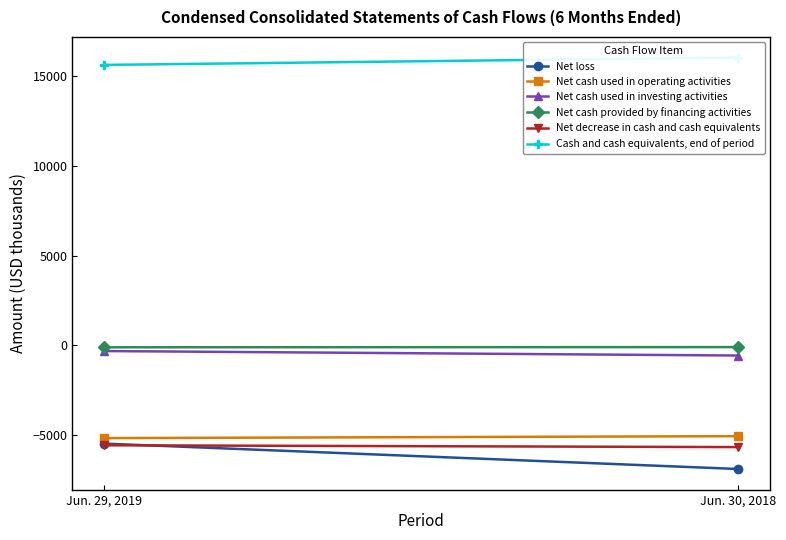

Reading left to right, extract all data points from this chart.

Net loss: -5467	-6883
Net cash used in operating activities: -5161	-5053
Net cash used in investing activities: -310	-560
Net cash provided by financing activities: -101	-90
Net decrease in cash and cash equivalents: -5561	-5662
Cash and cash equivalents, end of period: 15633	16045